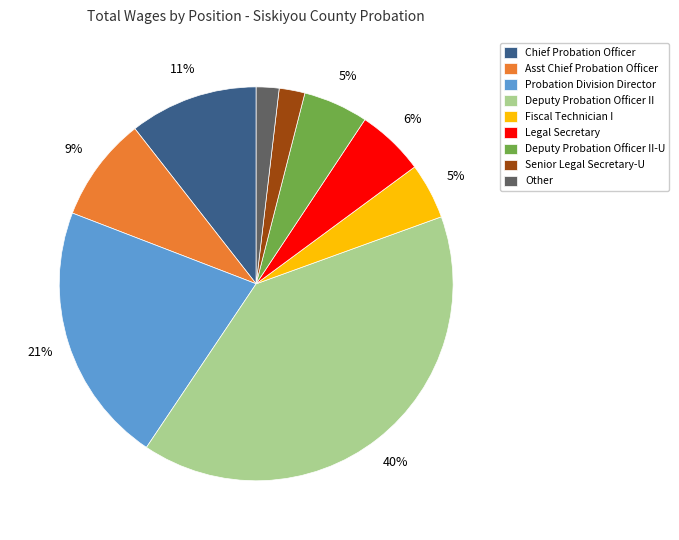

To the nearest percent, what portion does Senior Legal Secretary-U represent?

2%